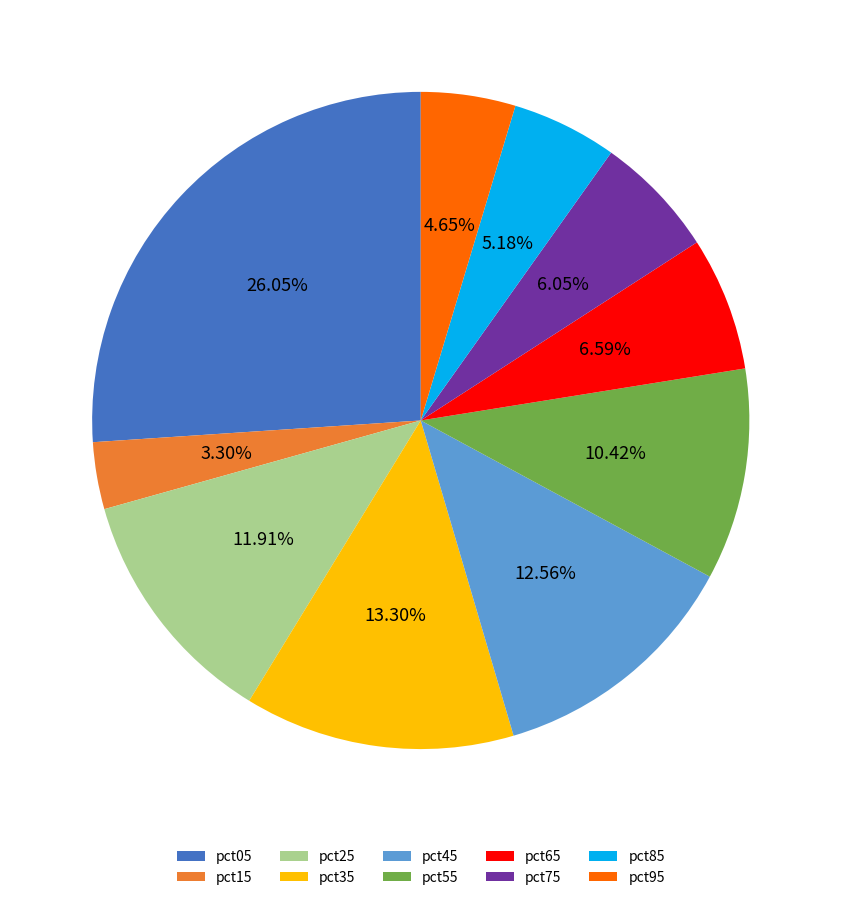

Between pct95 and pct35, which is larger?

pct35